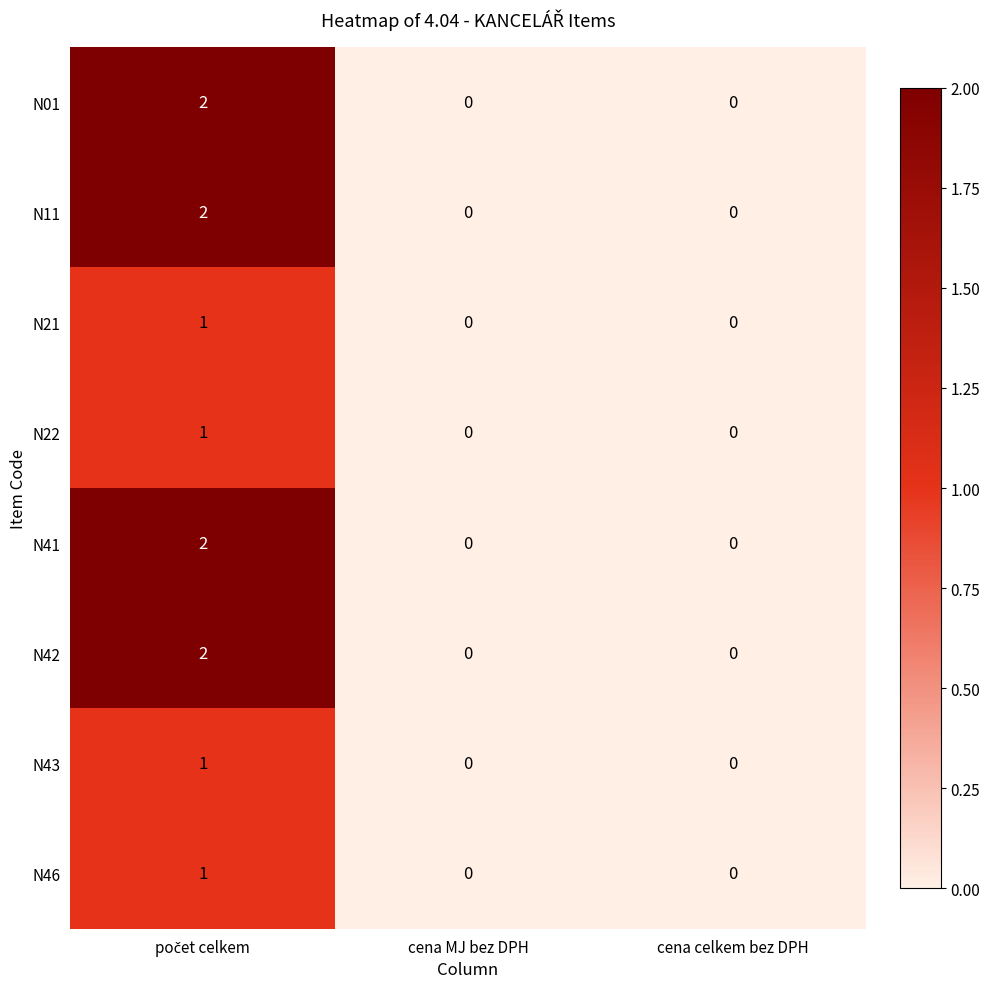

The value of N42 at cena MJ bez DPH is 0. True or false?

True